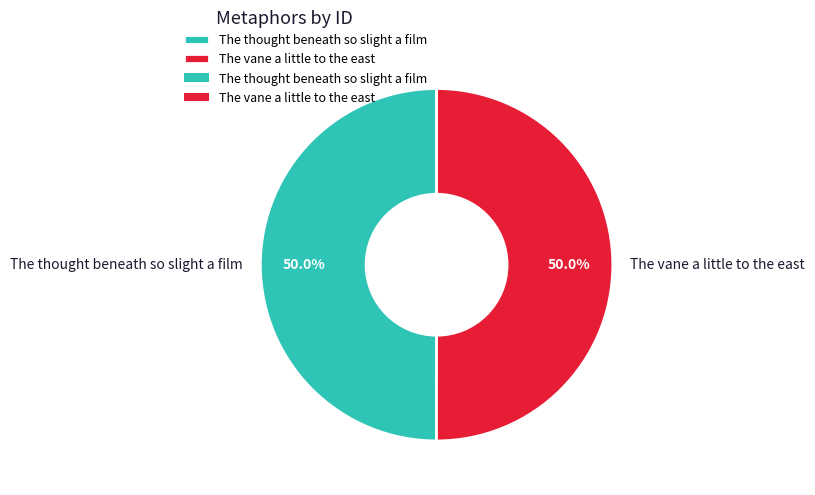

To the nearest percent, what is the combined percentage of The vane a little to the east and The thought beneath so slight a film?

100%